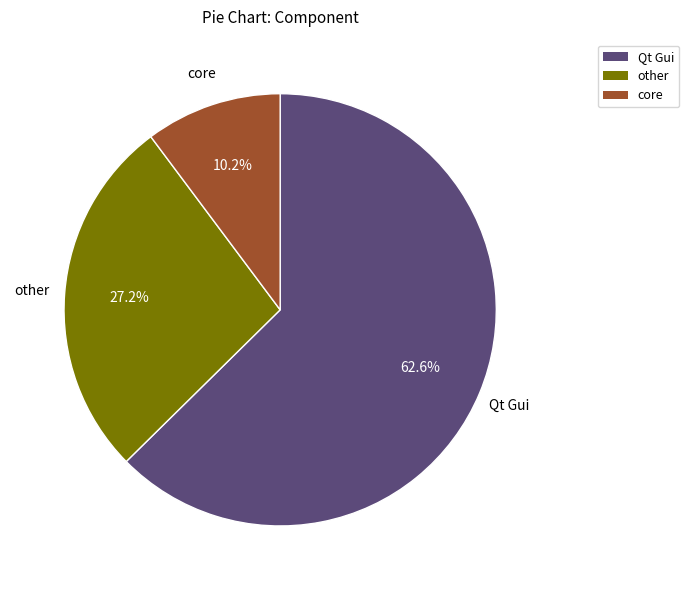

To the nearest percent, what is the average slice percentage?

33%